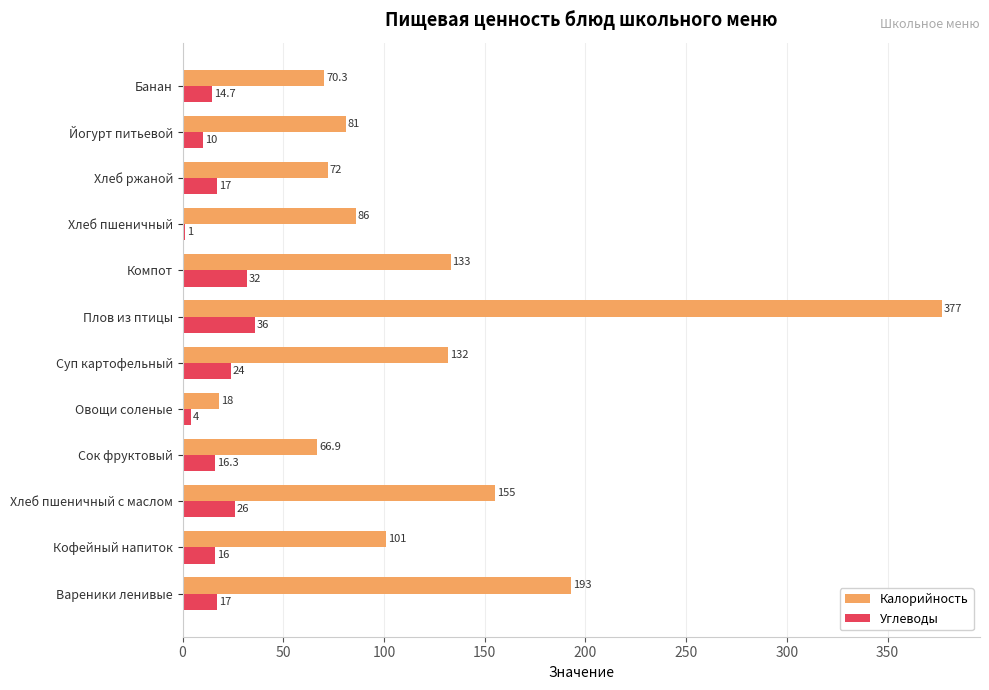

What is the total value across all series at Йогурт питьевой?

91.0